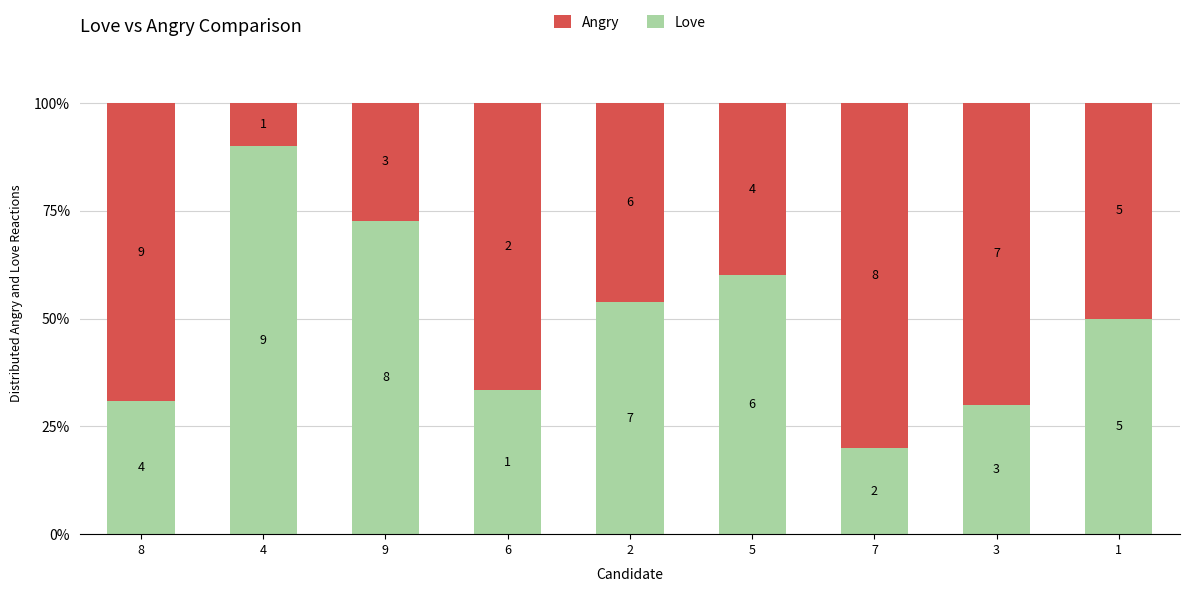

What are all the series names shown in the legend?

Angry, Love